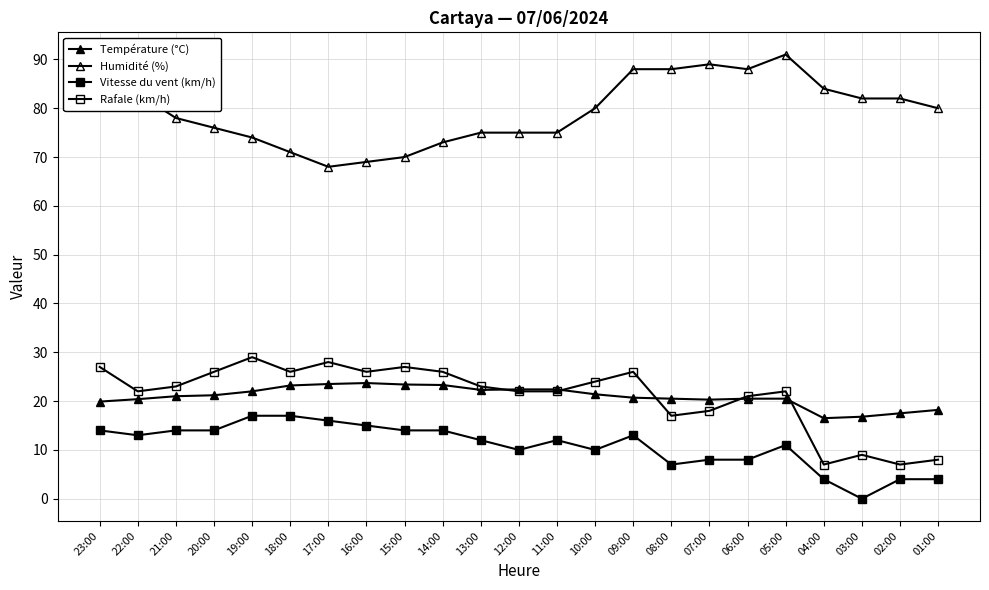

How many lines are shown in the chart?

4